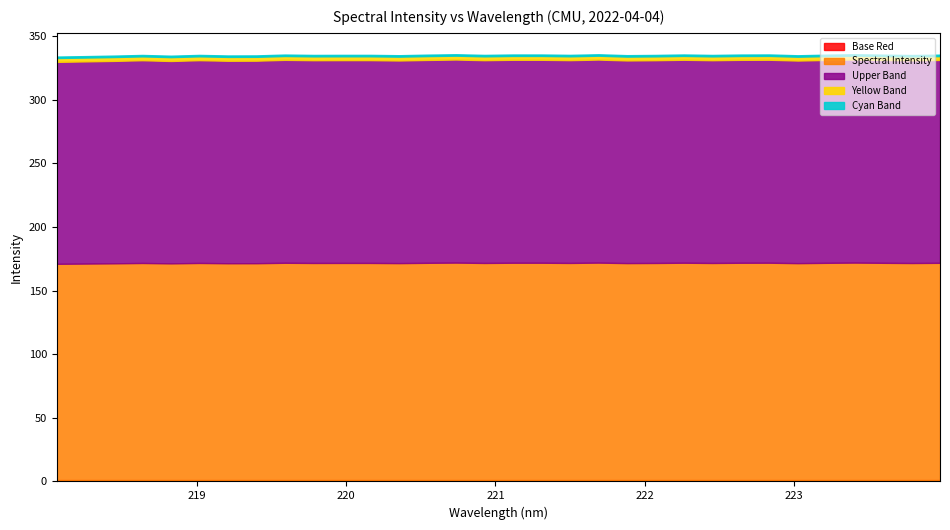

What is the difference between the values at 222.263 and 218.0596?

1.9